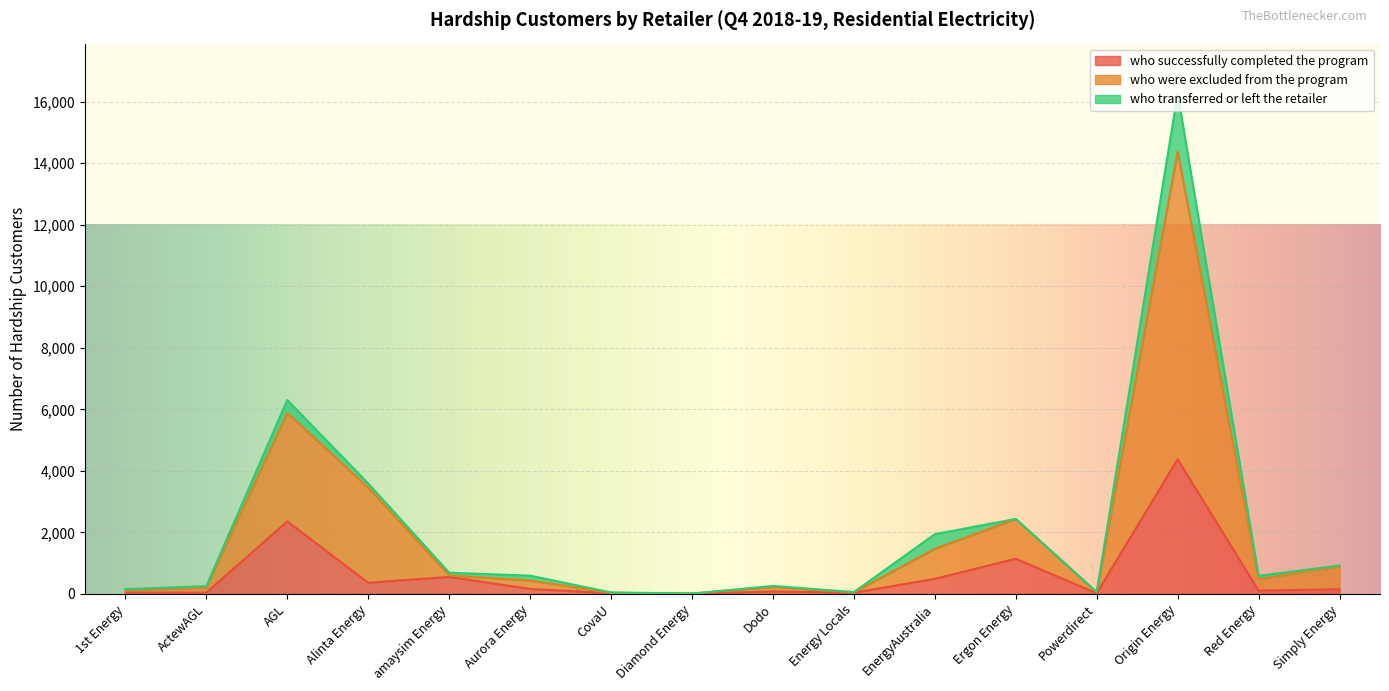

Is it true that who successfully completed the program equals 4375 at Origin Energy?

True